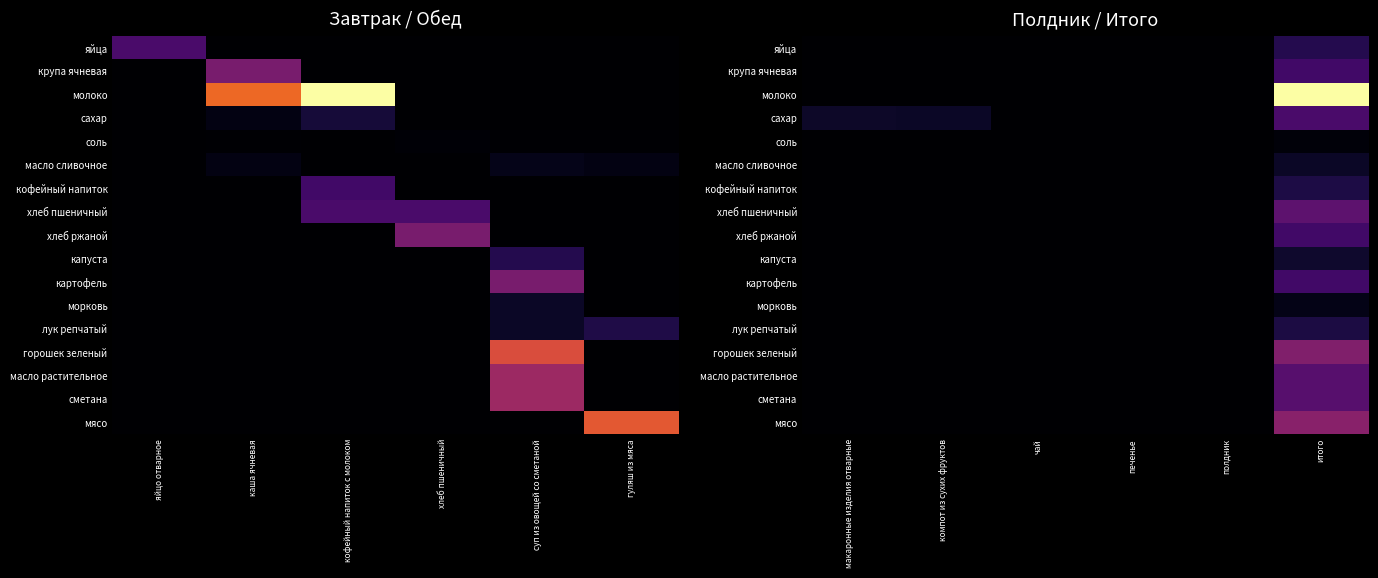

Between чай and итого, which series saw the biggest shift?

молоко